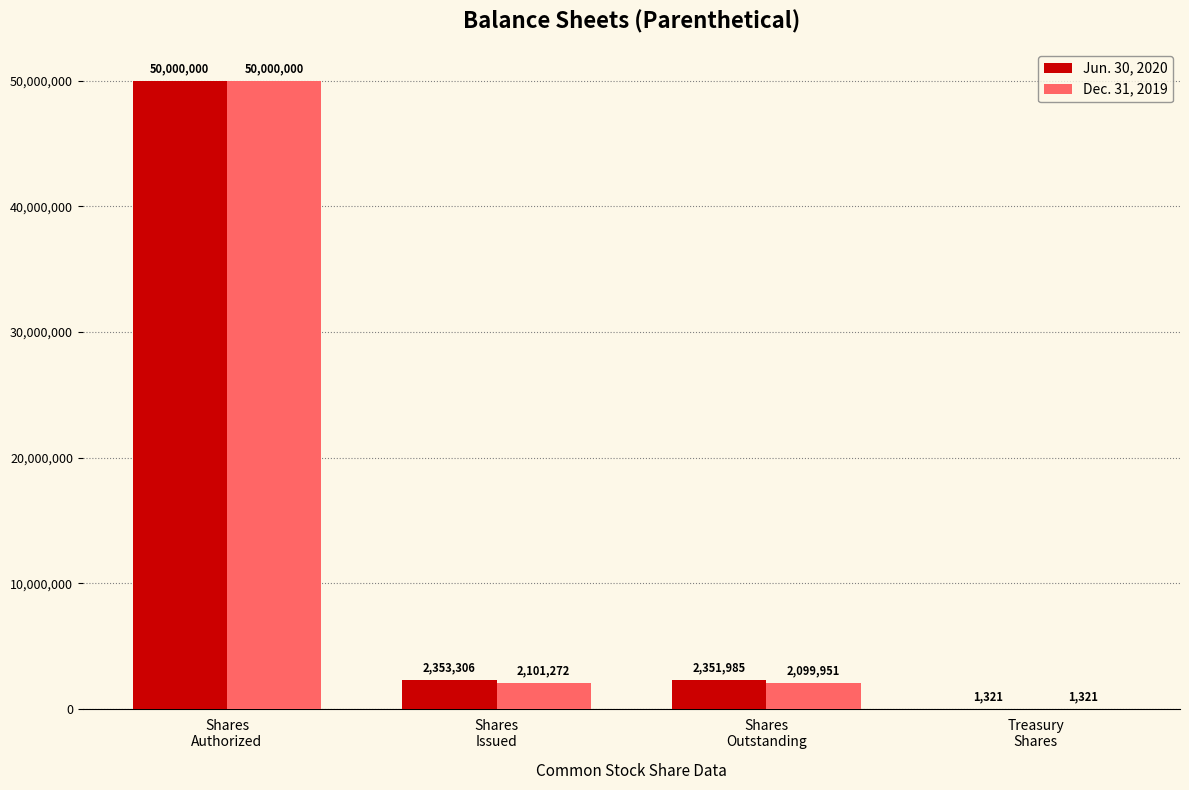

What is the maximum value shown in the chart?

50000000